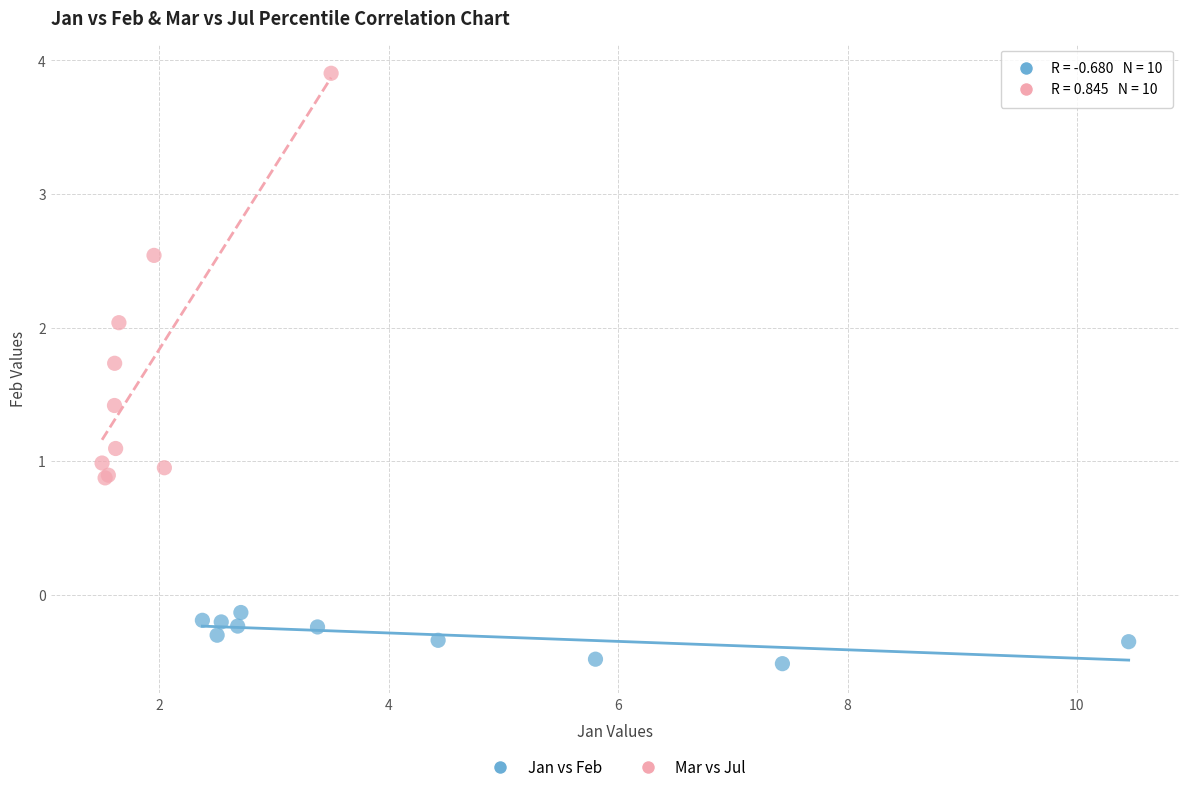

Which series reaches the maximum Y coordinate?

Mar vs Jul